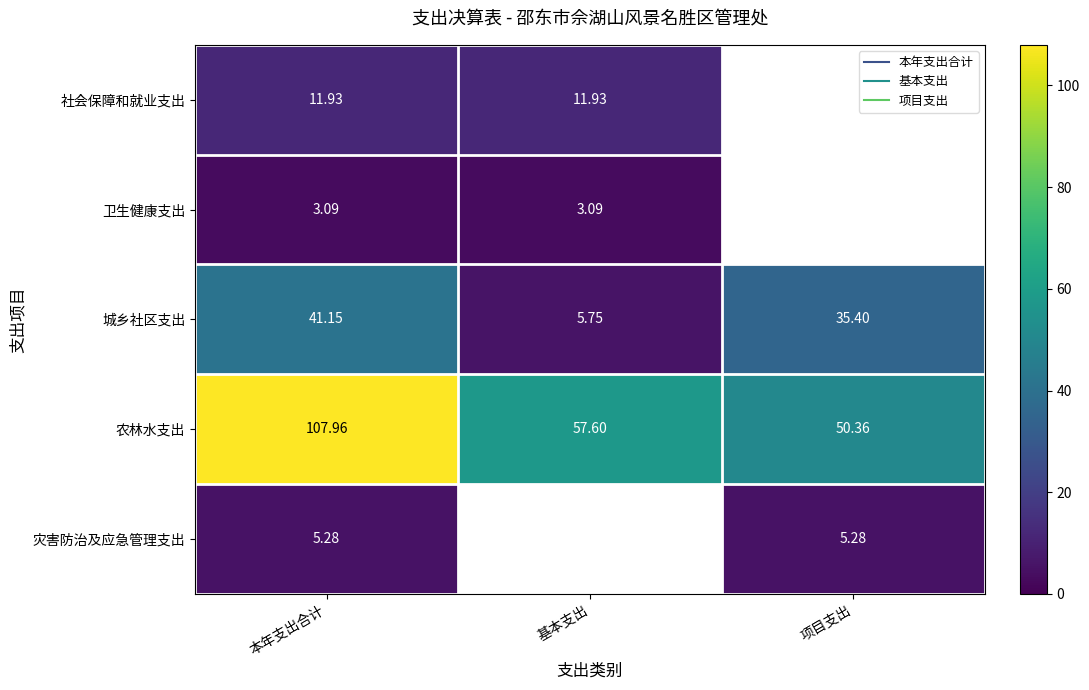

At which category is the sum across all series the highest?

本年支出合计